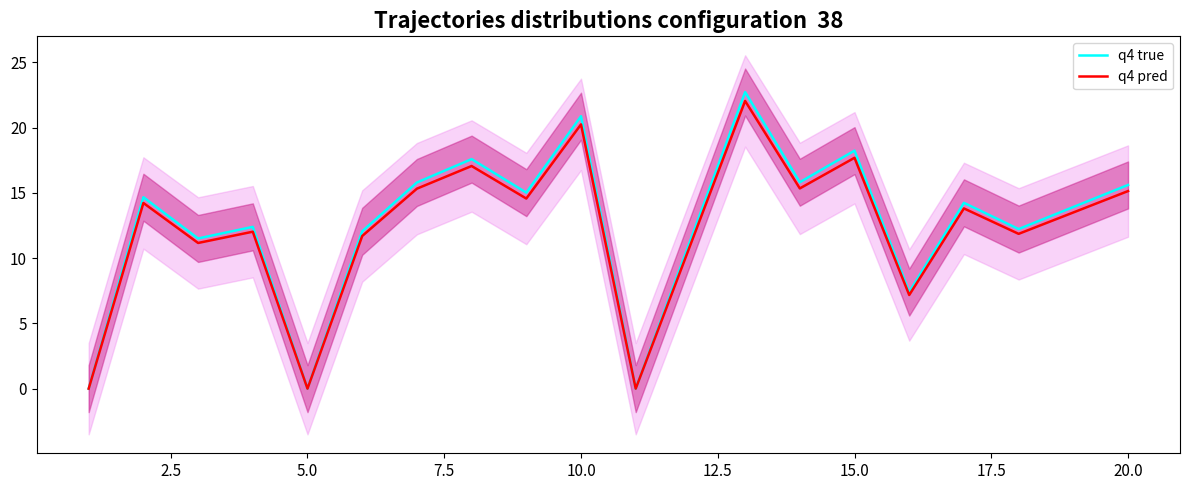

The value of q4 pred at 20.0 is 15.1. True or false?

True